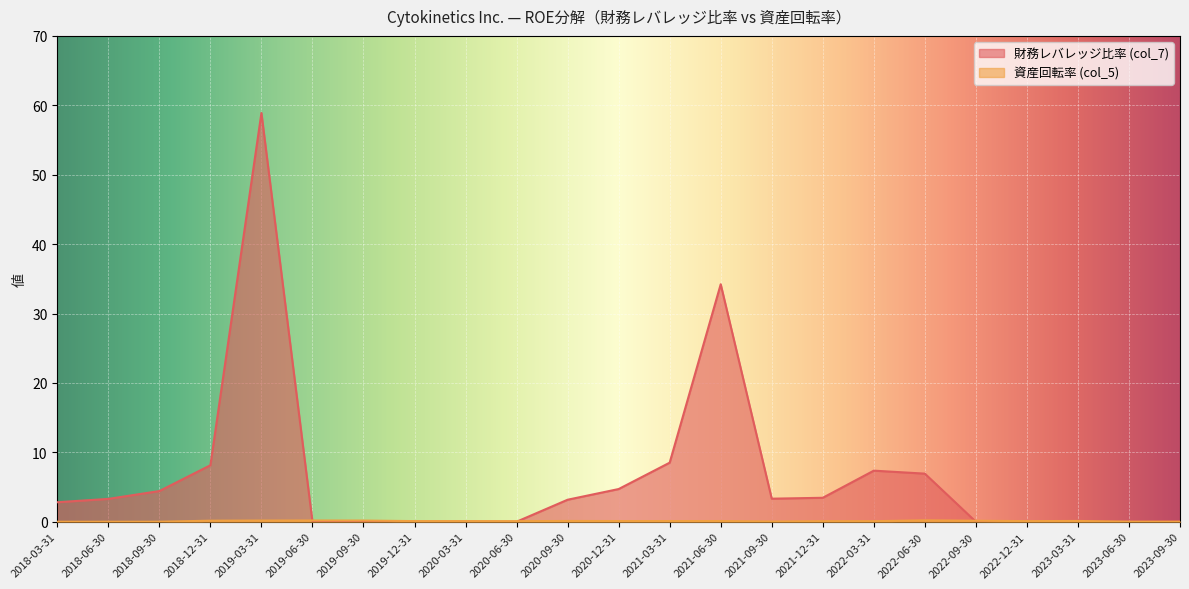

What is the difference between the maximum and minimum values in the 資産回転率 (col_5) series?

0.2